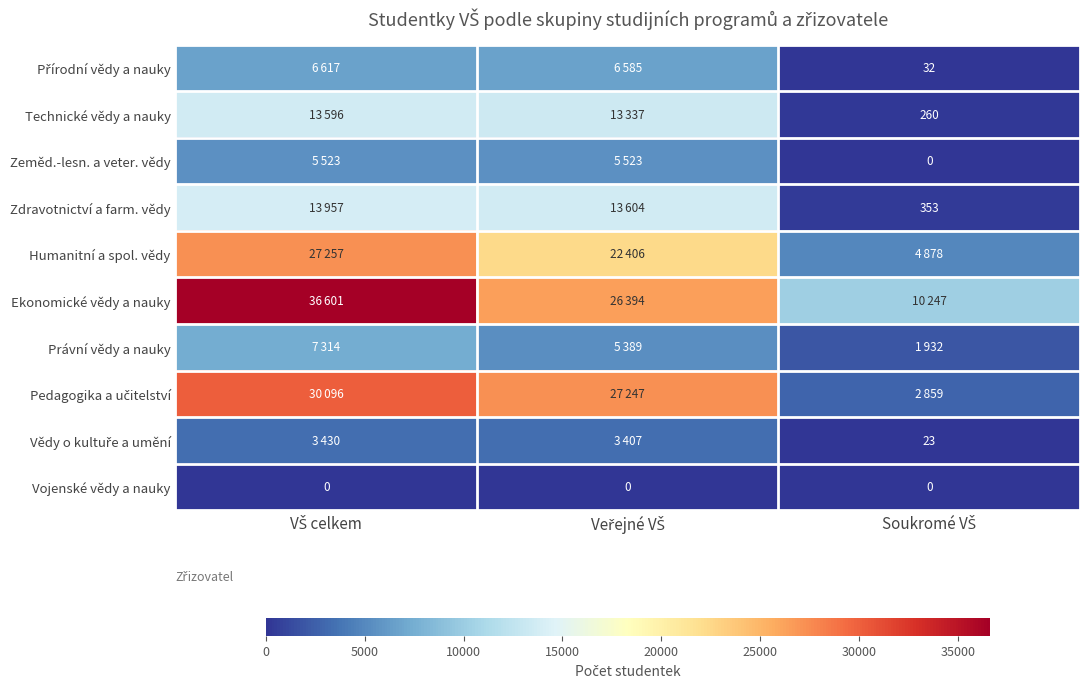

What is the total value across all series at VŠ celkem?

144391